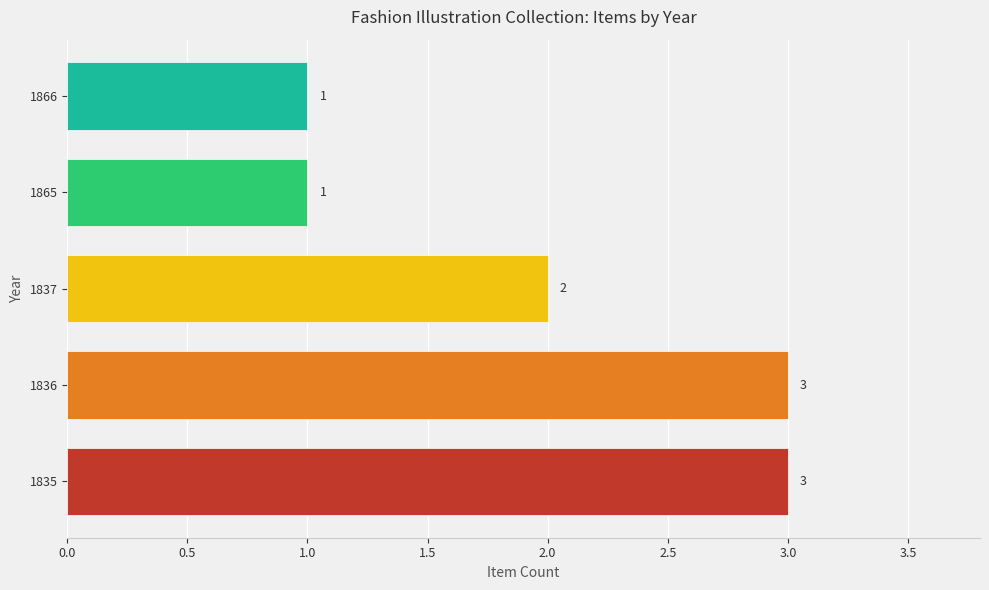

Which has a higher value, 1835 or 1837?

1835